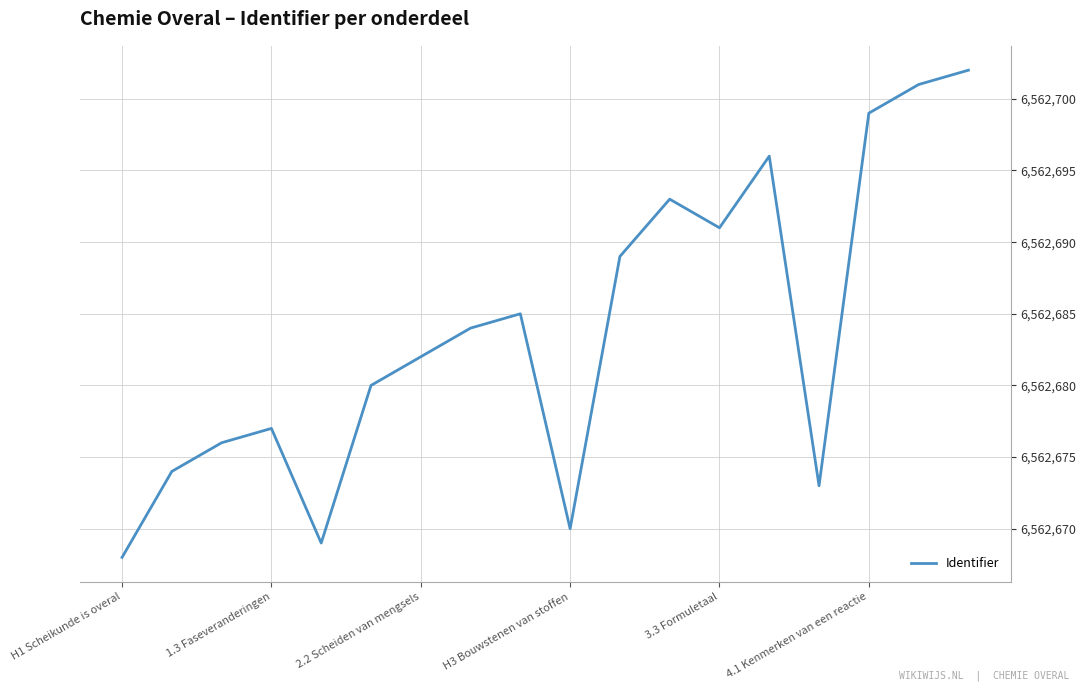

What is the difference between the maximum and minimum values?

34